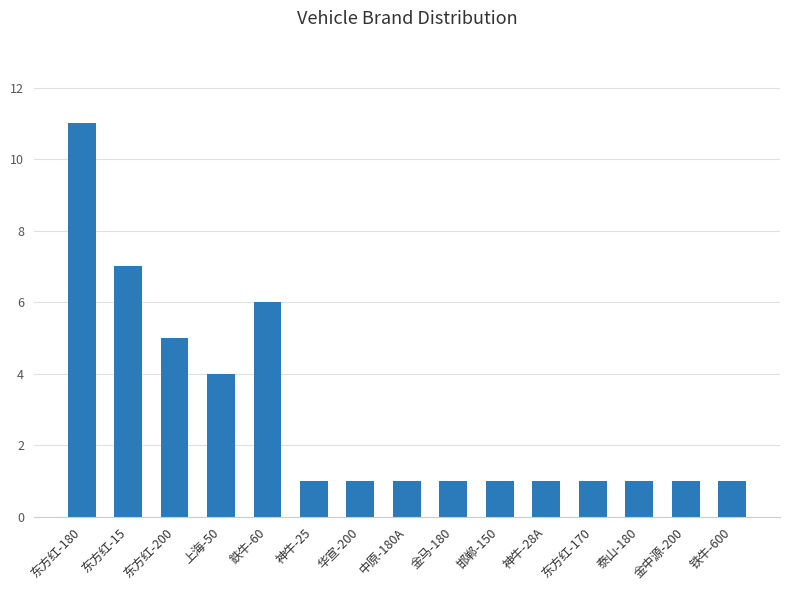

What is the label of the 6th bar from the left?

神牛-25